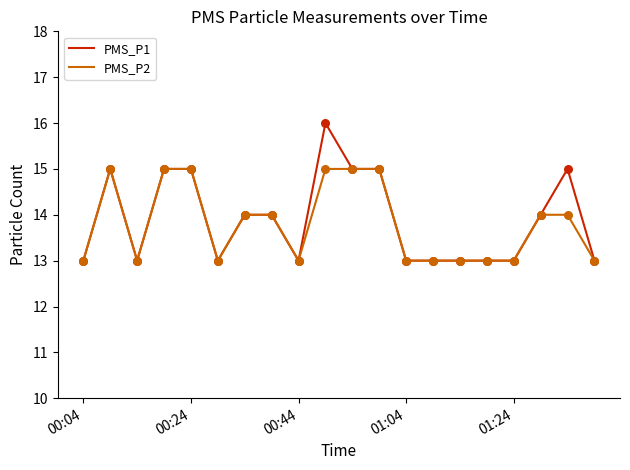

What is the minimum value for PMS_P2?

13